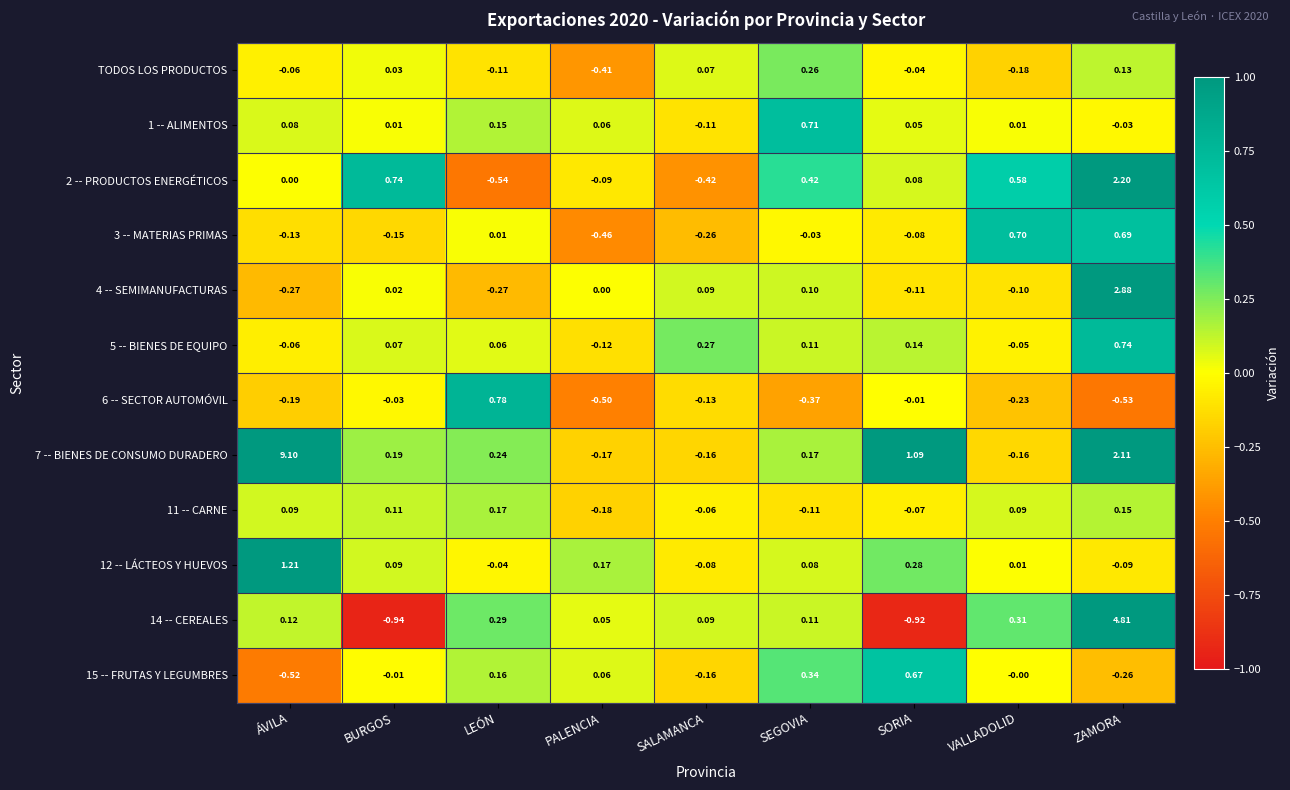

At which category is the sum across all series the highest?

ZAMORA